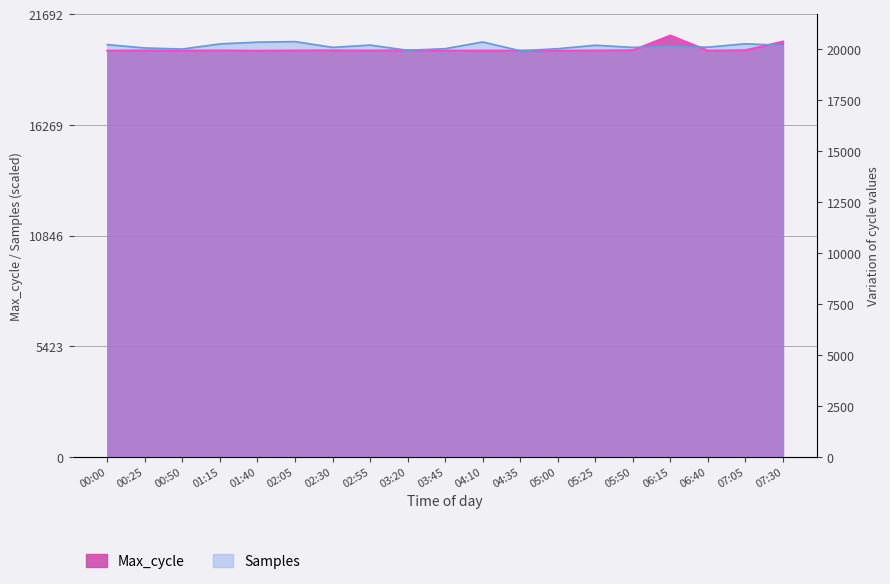

Reading right to left, extract all data points from this chart.

Samples: 07:30=20175.8	07:05=20254.0	06:40=20088.3	06:15=20115.7	05:50=20075.9	05:25=20182.4	05:00=20011.5	04:35=19912.0	04:10=20341.6	03:45=20013.8	03:20=19934.7	02:55=20188.9	02:30=20078.1	02:05=20360.2	01:40=20333.1	01:15=20247.8	00:50=19996.1	00:25=20048.0	00:00=20214.0
Max_cycle: 07:30=20361.0	07:05=19939.0	06:40=19917.0	06:15=20659.0	05:50=19935.0	05:25=19925.0	05:00=19913.0	04:35=19917.0	04:10=19916.0	03:45=19920.0	03:20=19939.0	02:55=19921.0	02:30=19932.0	02:05=19924.0	01:40=19912.0	01:15=19928.0	00:50=19919.0	00:25=19928.0	00:00=19917.0